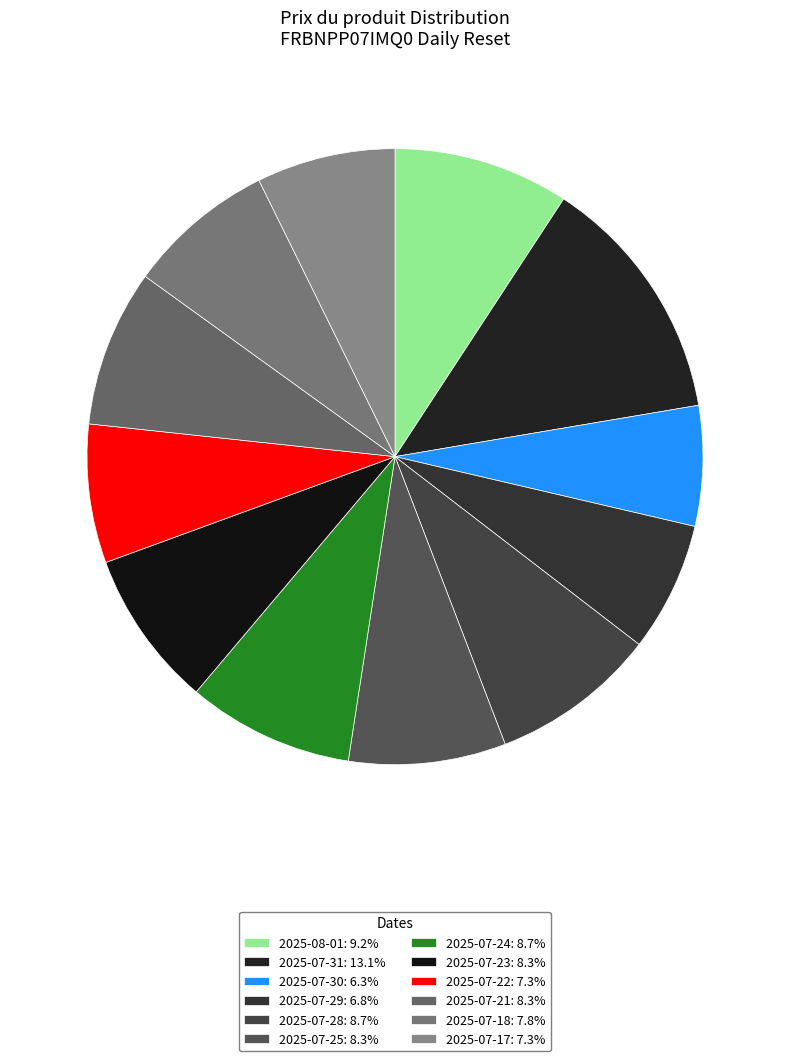

Which category has the smallest portion of the pie?

2025-07-30